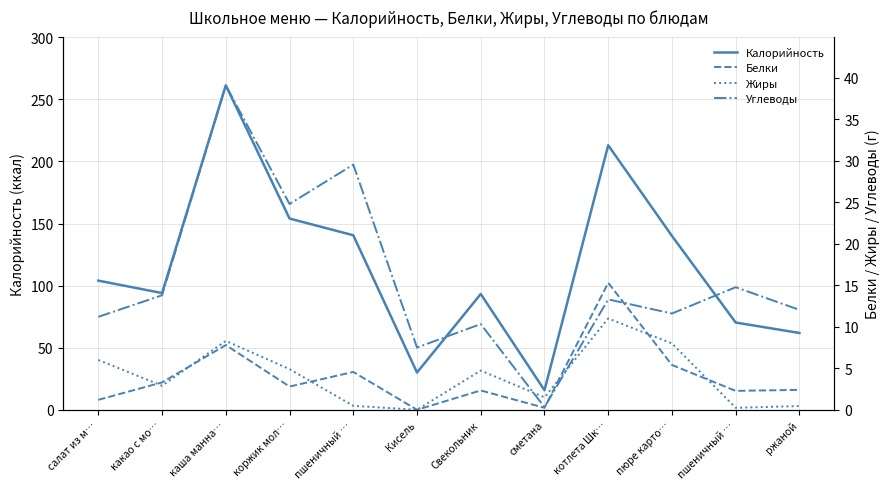

At which category does Углеводы reach its first local valley?

коржик мол…